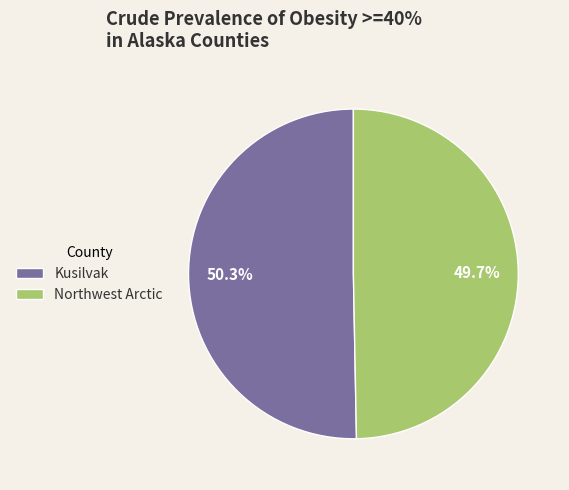

Combined, what portion of the pie is Northwest Arctic and Kusilvak?

100.0%